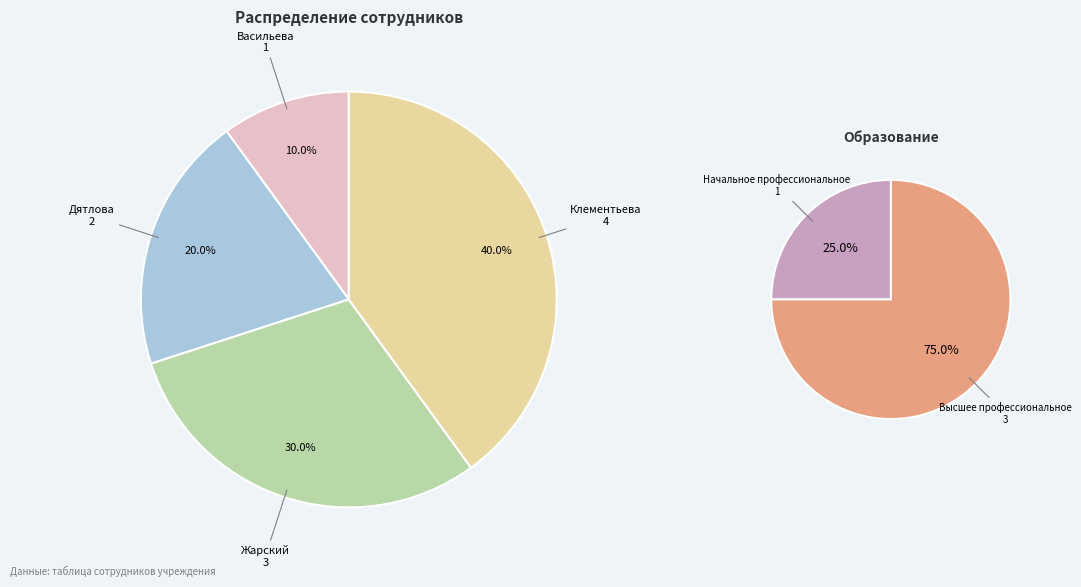

Which slice is the largest?

Клементьева